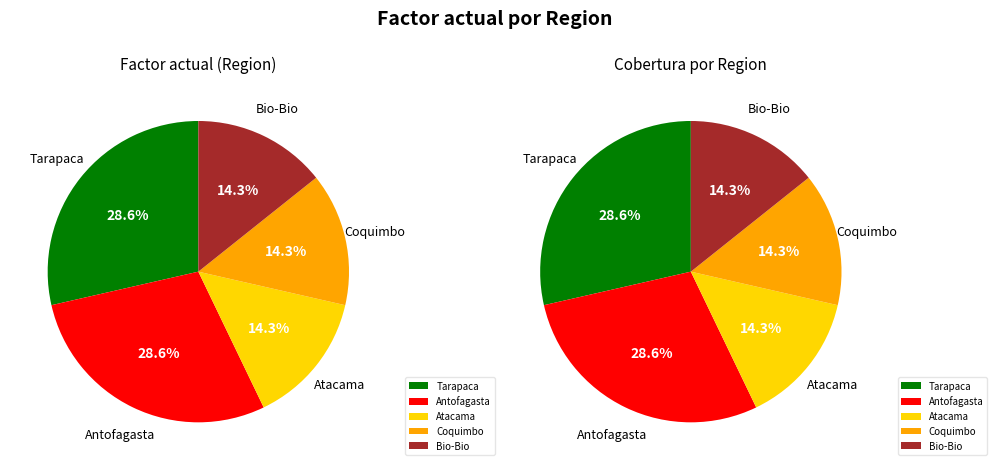

Which category has the biggest portion of the pie?

Tarapaca